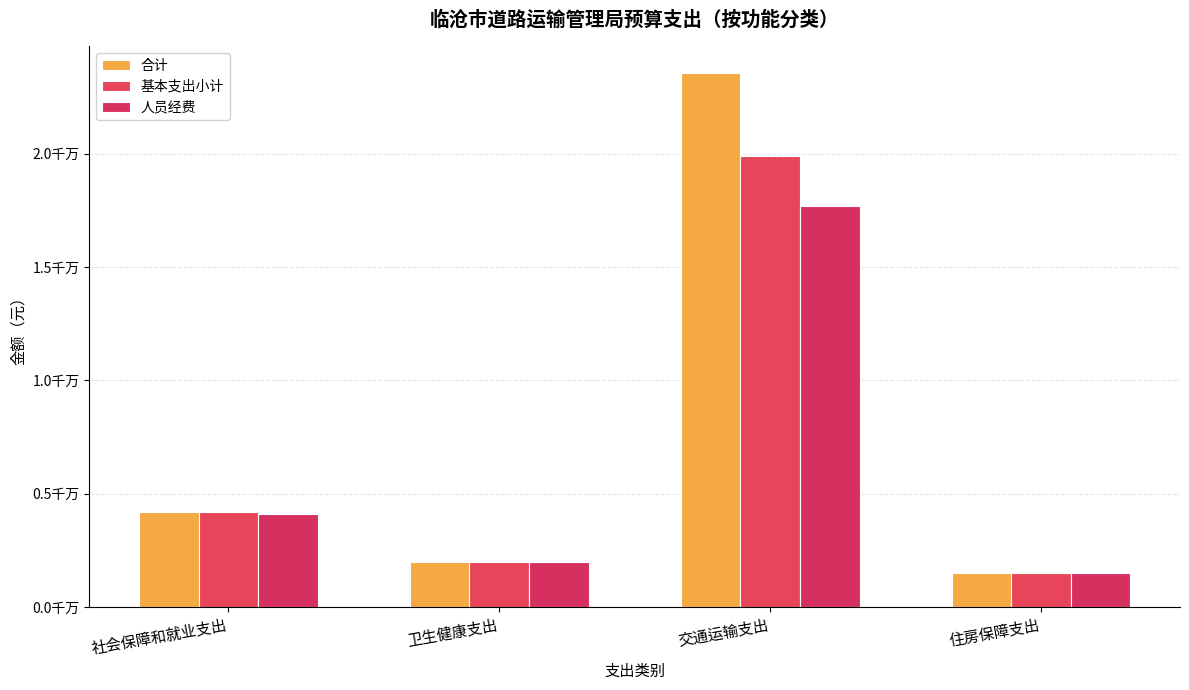

At how many categories does at least one series exceed 5663124?

1